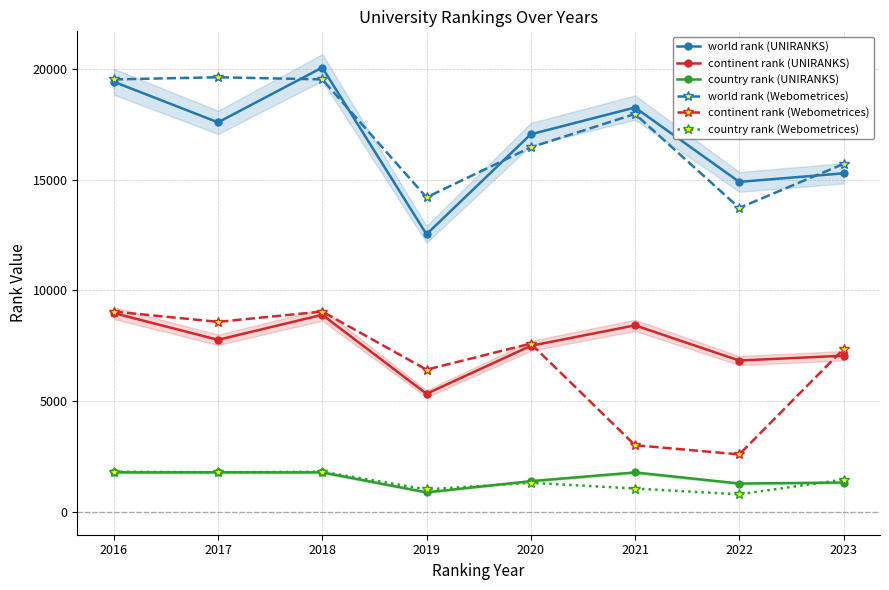

How many lines are shown in the chart?

6